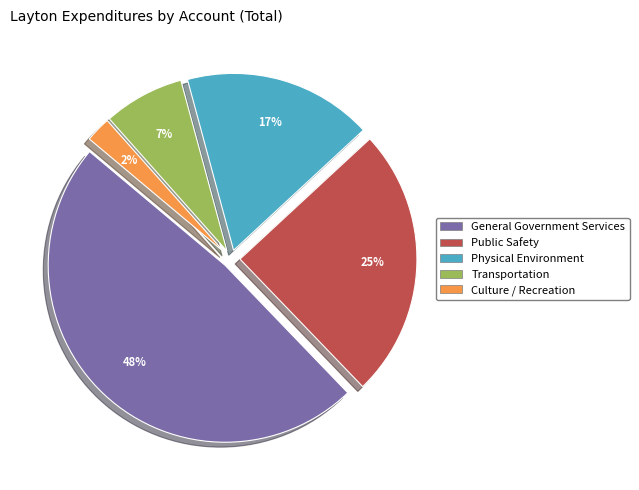

Which slice is the largest?

General Government Services